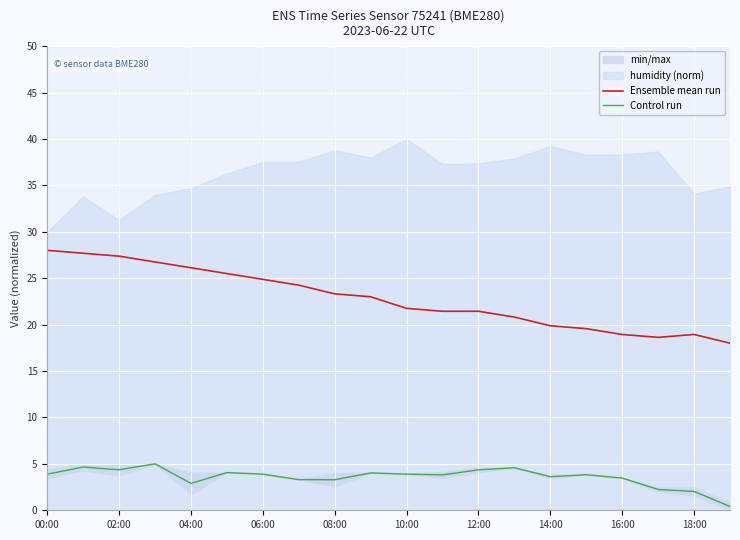

What is the difference between the second highest and second lowest values in the Control run series?

2.6